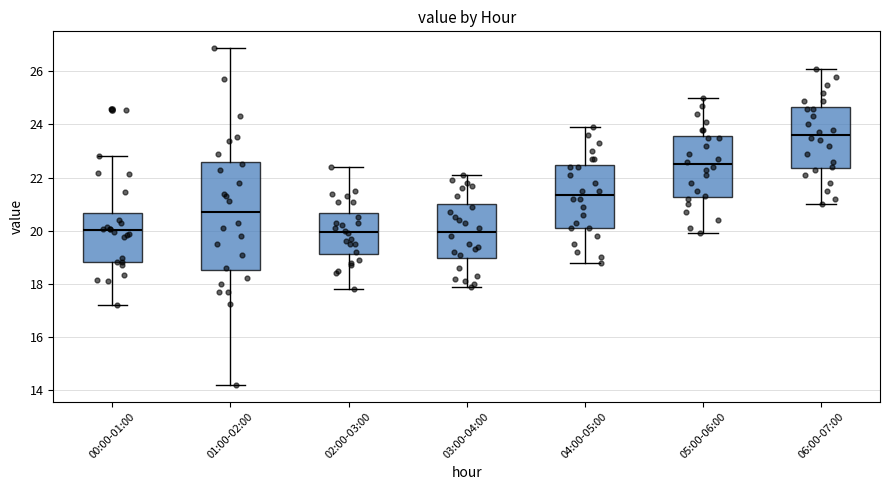

Reading left to right, read every box against the y-axis: the position of its median line, the range the box covers, and the ends of its whiskers. The values are not printed on the chart, so give them approximately, as read against the axis.

00:00-01:00: median 20.0, box 18.8 to 20.6, whiskers 17.2 to 22.8
01:00-02:00: median 20.8, box 18.6 to 22.6, whiskers 14.2 to 26.8
02:00-03:00: median 20.0, box 19.2 to 20.6, whiskers 17.8 to 22.4
03:00-04:00: median 20.0, box 19.0 to 21.0, whiskers 18.0 to 22.2
04:00-05:00: median 21.4, box 20.2 to 22.4, whiskers 18.8 to 24.0
05:00-06:00: median 22.6, box 21.2 to 23.6, whiskers 20.0 to 25.0
06:00-07:00: median 23.6, box 22.4 to 24.6, whiskers 21.0 to 26.2